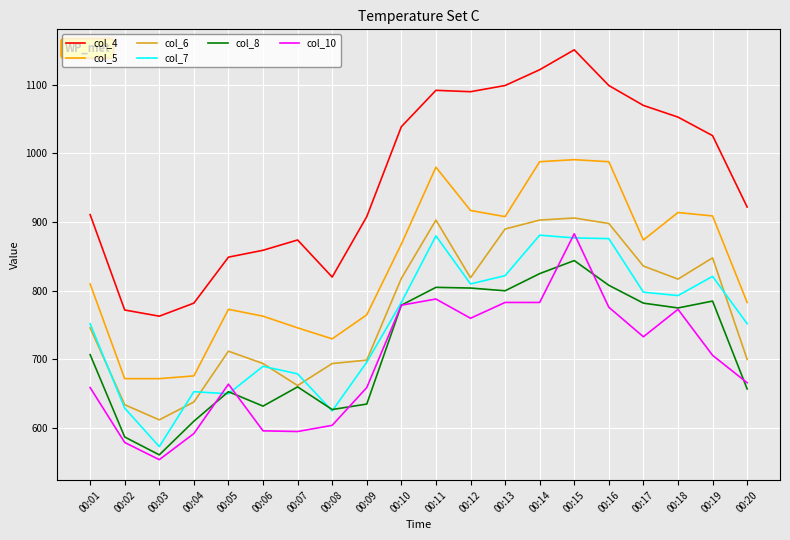

What is the difference between the maximum and minimum values in the col_5 series?

319